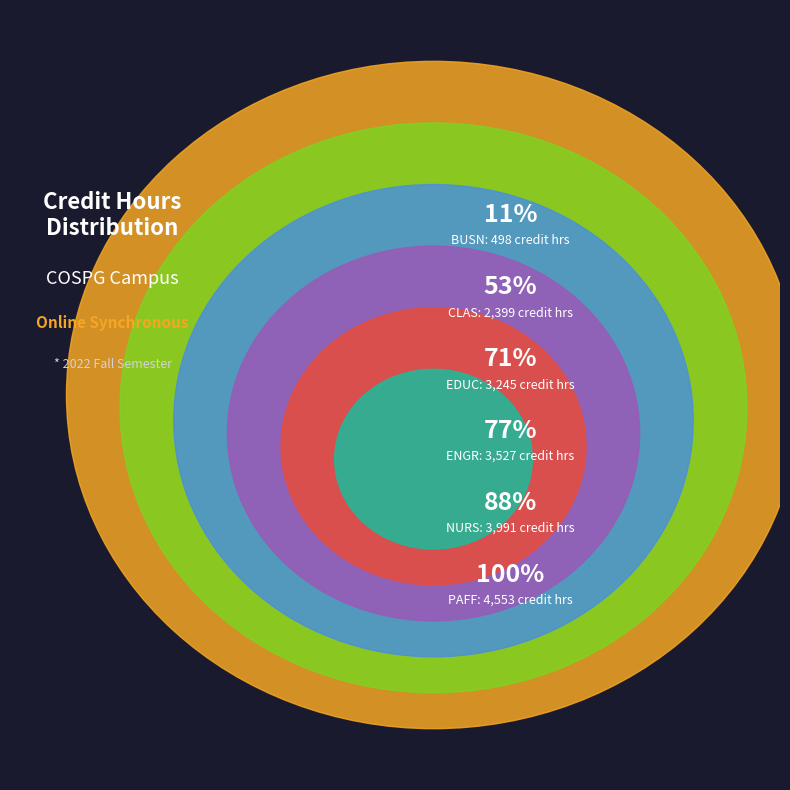

Combined, what portion of the pie is CLAS and PAFF?

54.1%